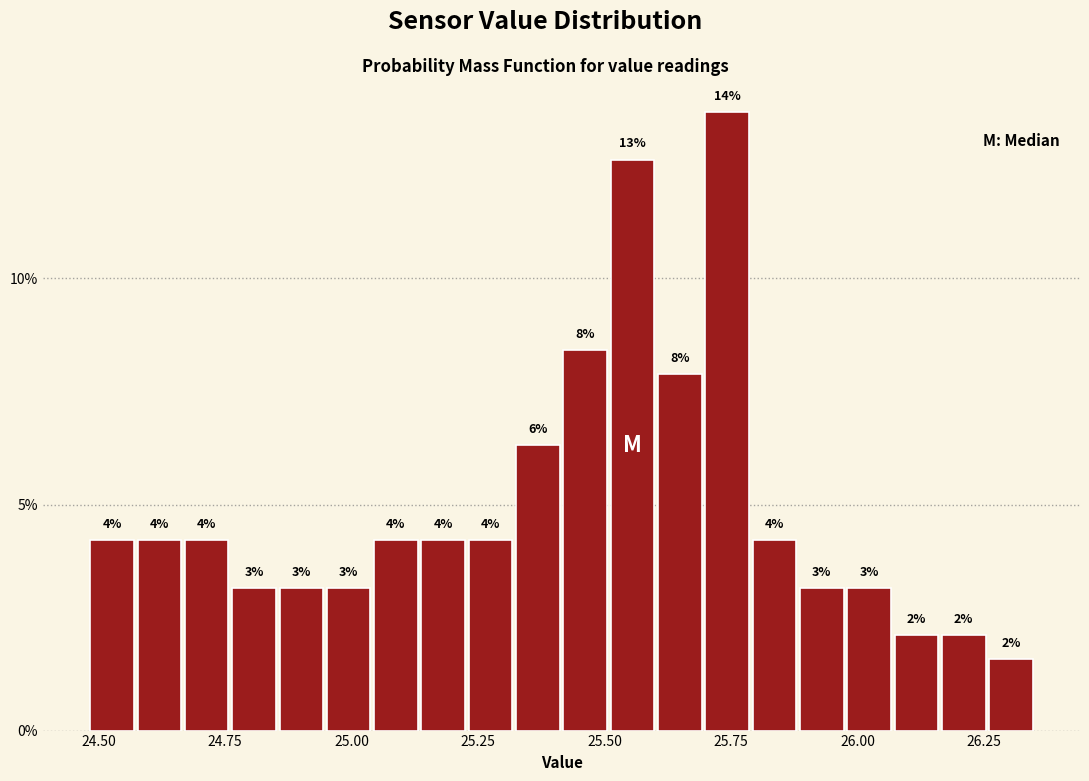

Around what value on the x-axis is the tallest bar? Give the approximate position of its centre, as read against the axis.

25.75